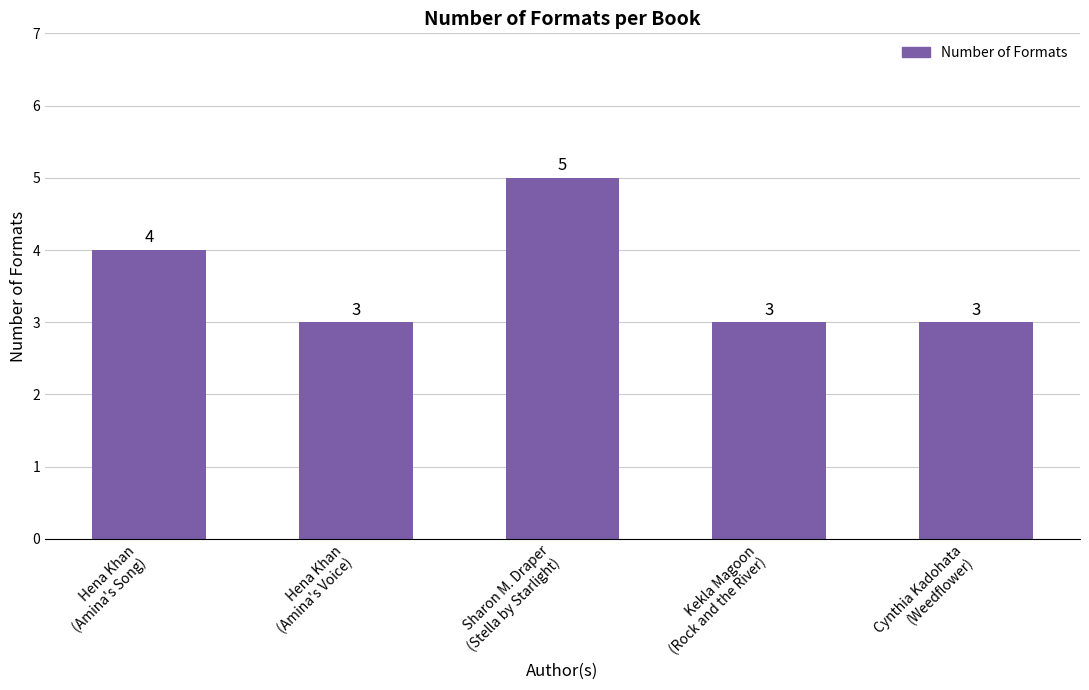

The value at Sharon M. Draper
(Stella by Starlight) is 5. True or false?

True